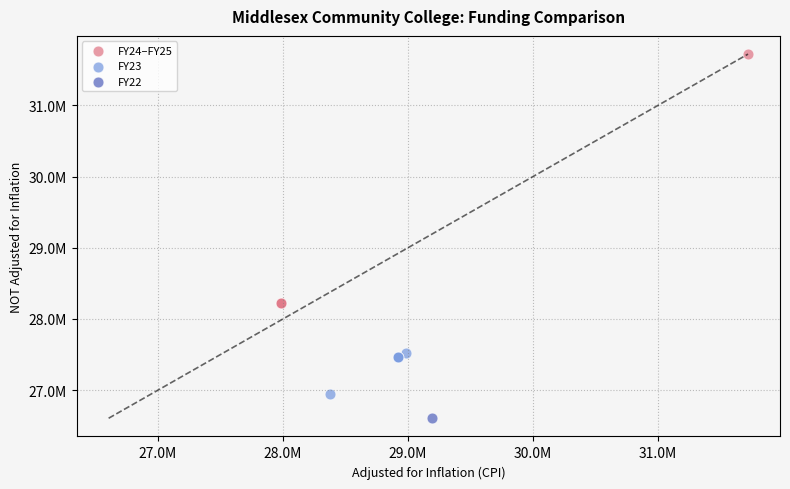

Which series reaches the maximum Y coordinate?

FY24–FY25